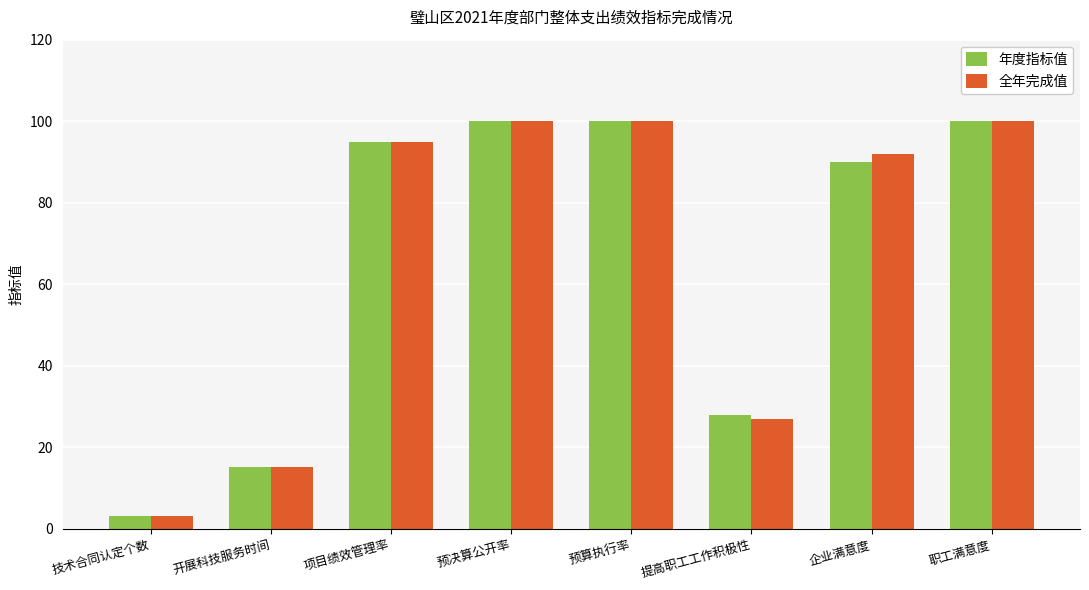

Read the 年度指标值 value at 预决算公开率.

100